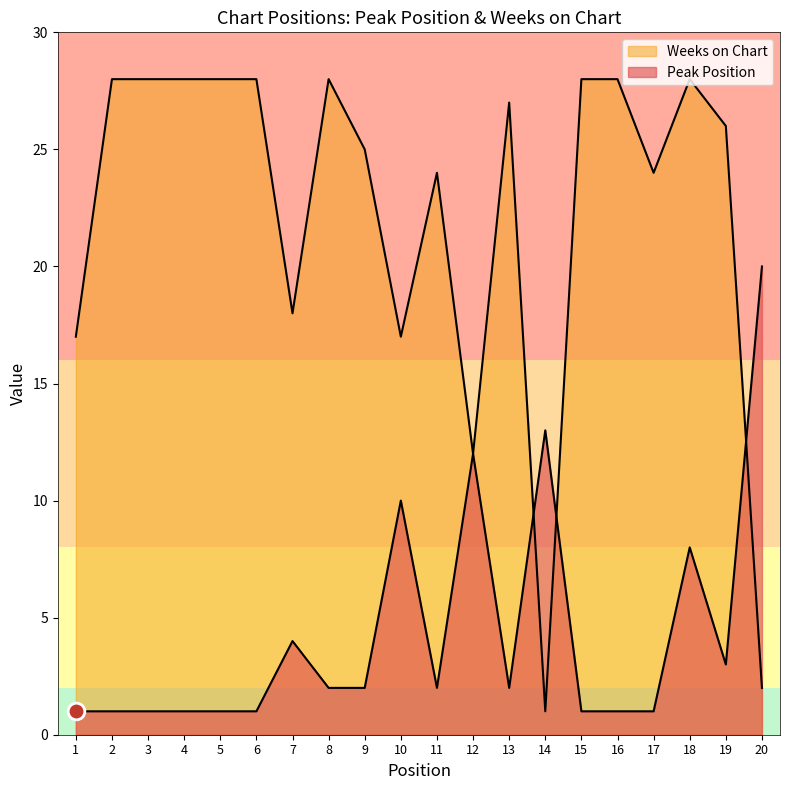

How many categories are shown in the chart?

20